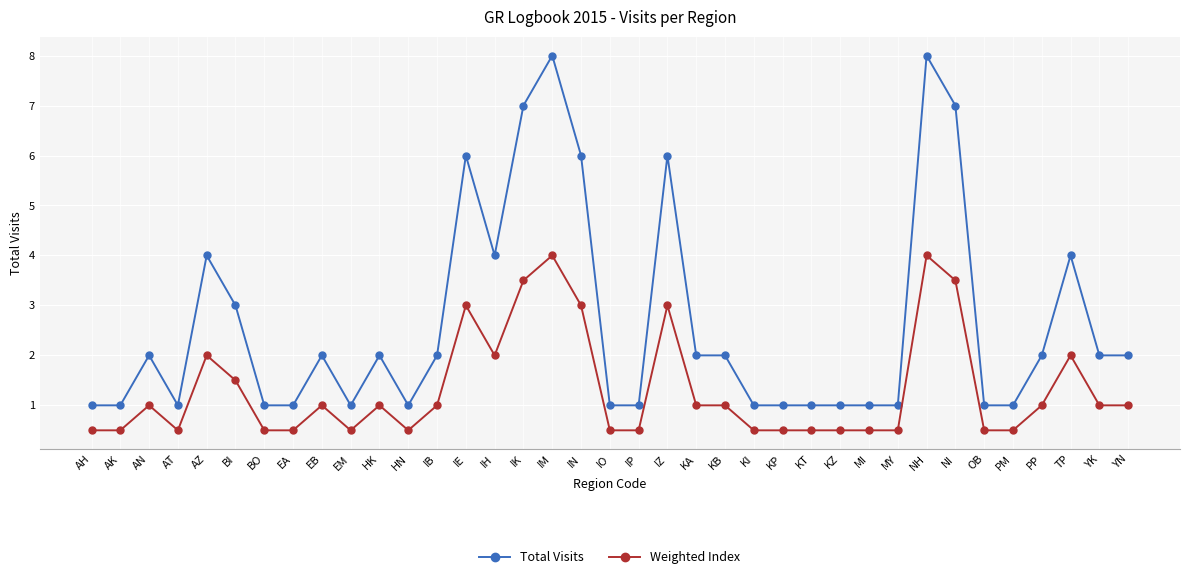

What are all the series names shown in the legend?

Total Visits, Weighted Index